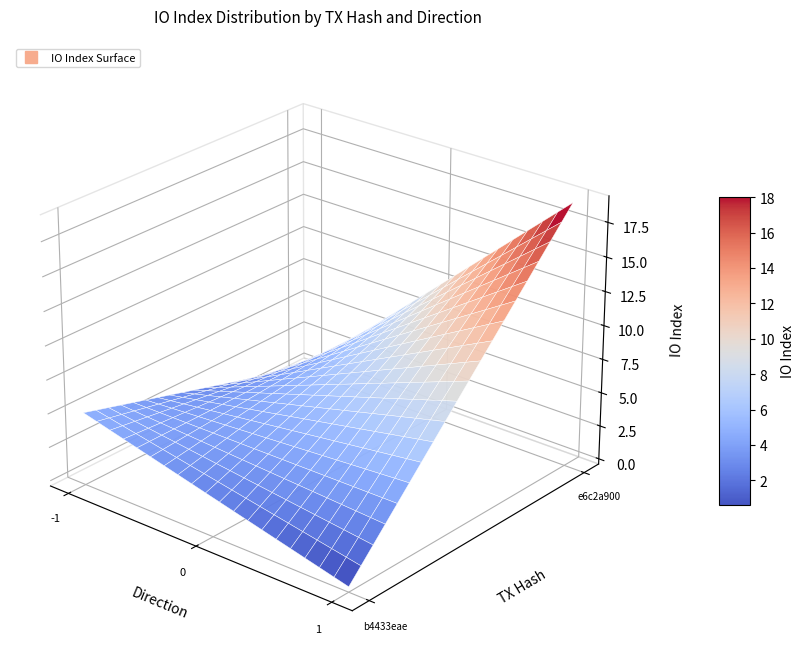

True or false: b4433eae has a value of 7 at io_index.

False